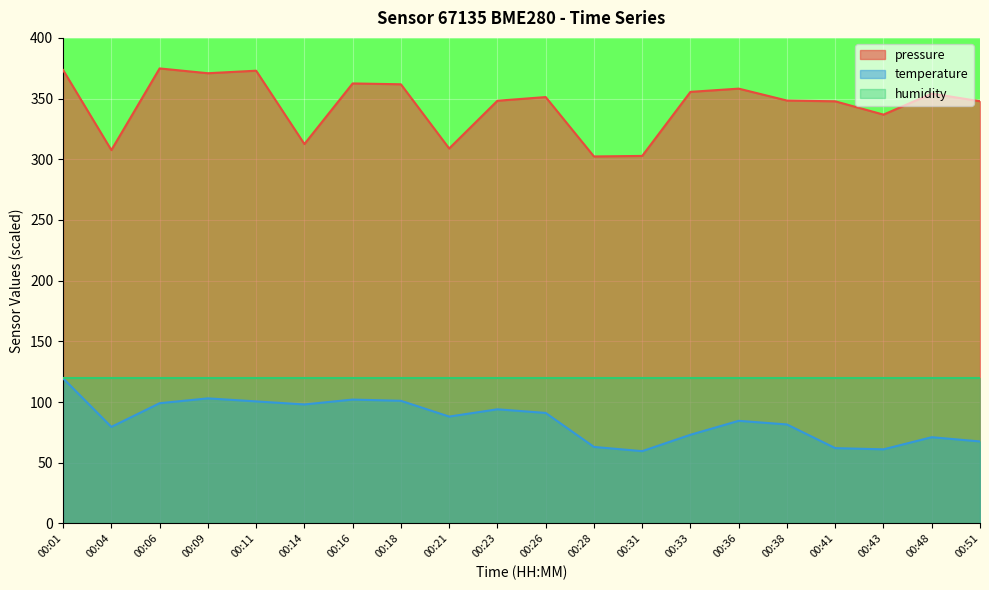

Reading left to right, extract all data points from this chart.

pressure: 00:01=373.5	00:04=307.6	00:06=374.8	00:09=370.9	00:11=373.0	00:14=312.5	00:16=362.5	00:18=361.8	00:21=308.9	00:23=348.2	00:26=351.2	00:28=302.3	00:31=302.8	00:33=355.5	00:36=358.2	00:38=348.4	00:41=347.8	00:43=336.8	00:48=354.1	00:51=347.8
temperature: 00:01=119.5	00:04=79.5	00:06=99.0	00:09=103.0	00:11=100.5	00:14=98.0	00:16=102.0	00:18=101.0	00:21=88.0	00:23=94.0	00:26=91.0	00:28=63.0	00:31=59.5	00:33=73.0	00:36=84.5	00:38=81.5	00:41=62.0	00:43=61.0	00:48=71.0	00:51=67.5